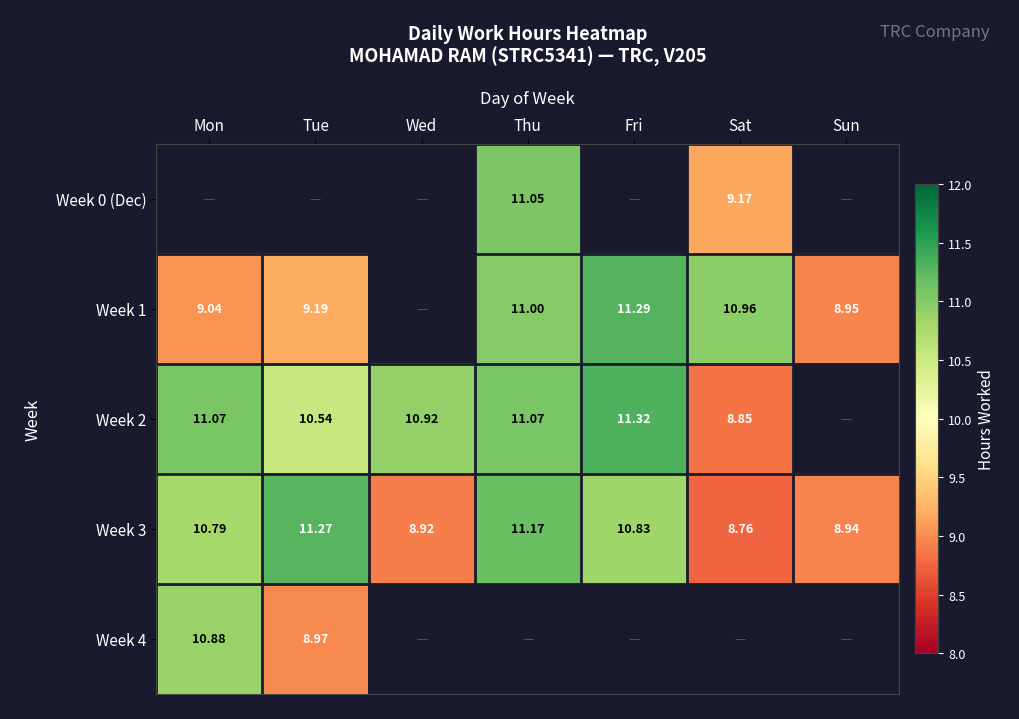

Count the number of data series in this chart.

5